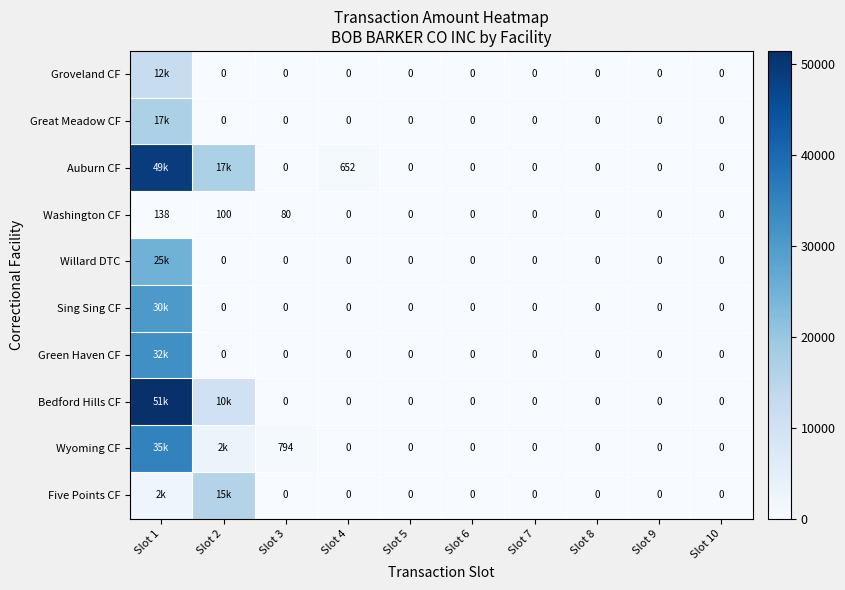

Is it true that Washington CF equals 0.0 at Slot 8?

True